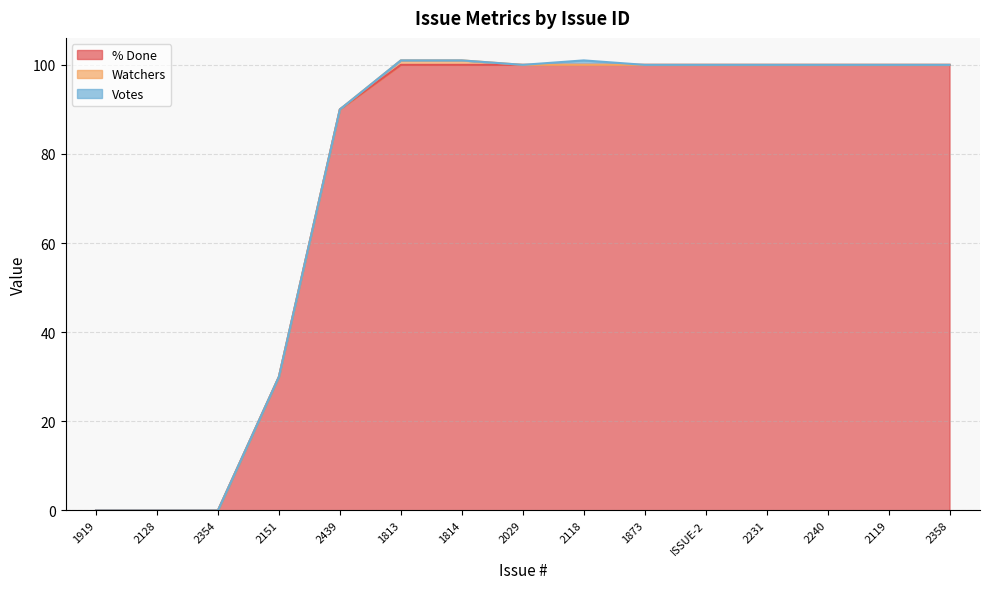

True or false: % Done and Watchers intersect in this chart.

False